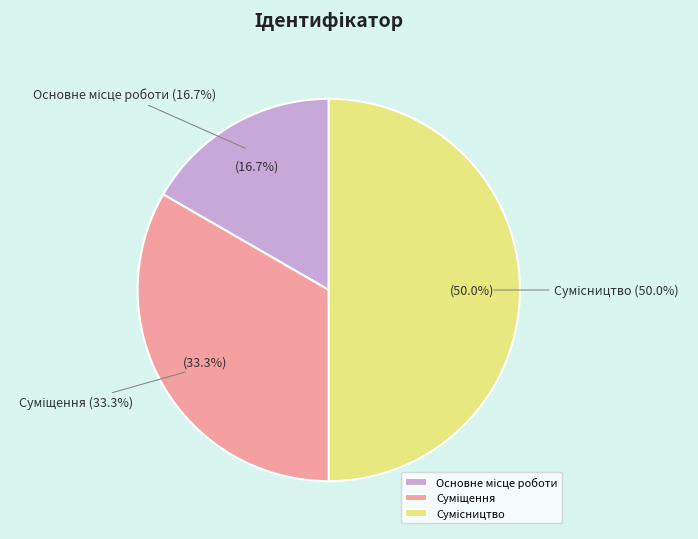

What is the total percentage of Основне місце роботи and Суміщення?

50.0%